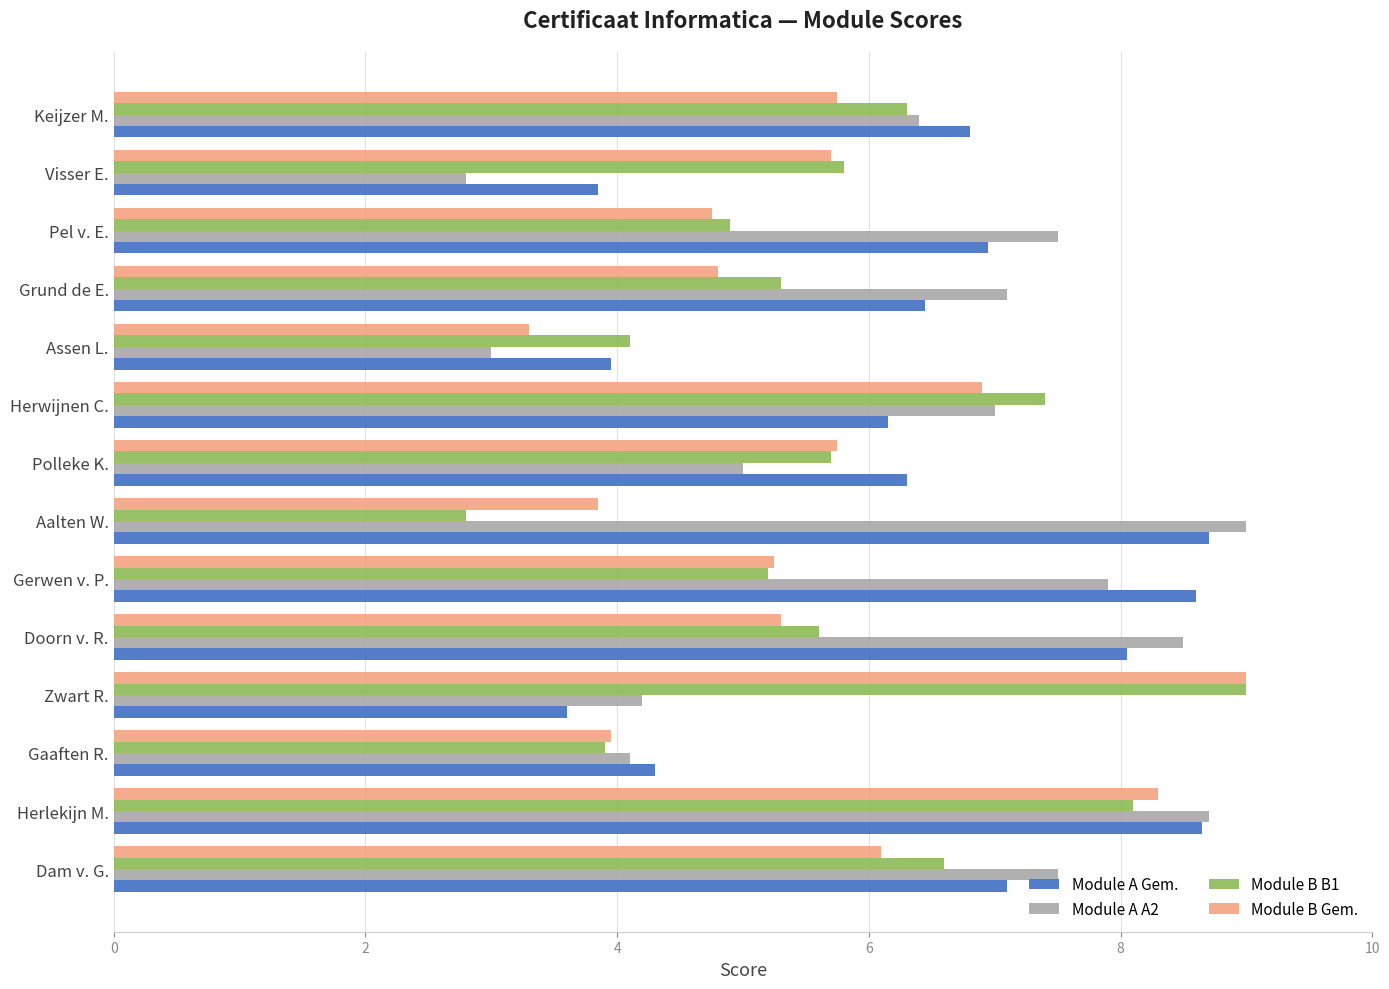

What is the difference between the highest and lowest values at Grund de E.?

2.3